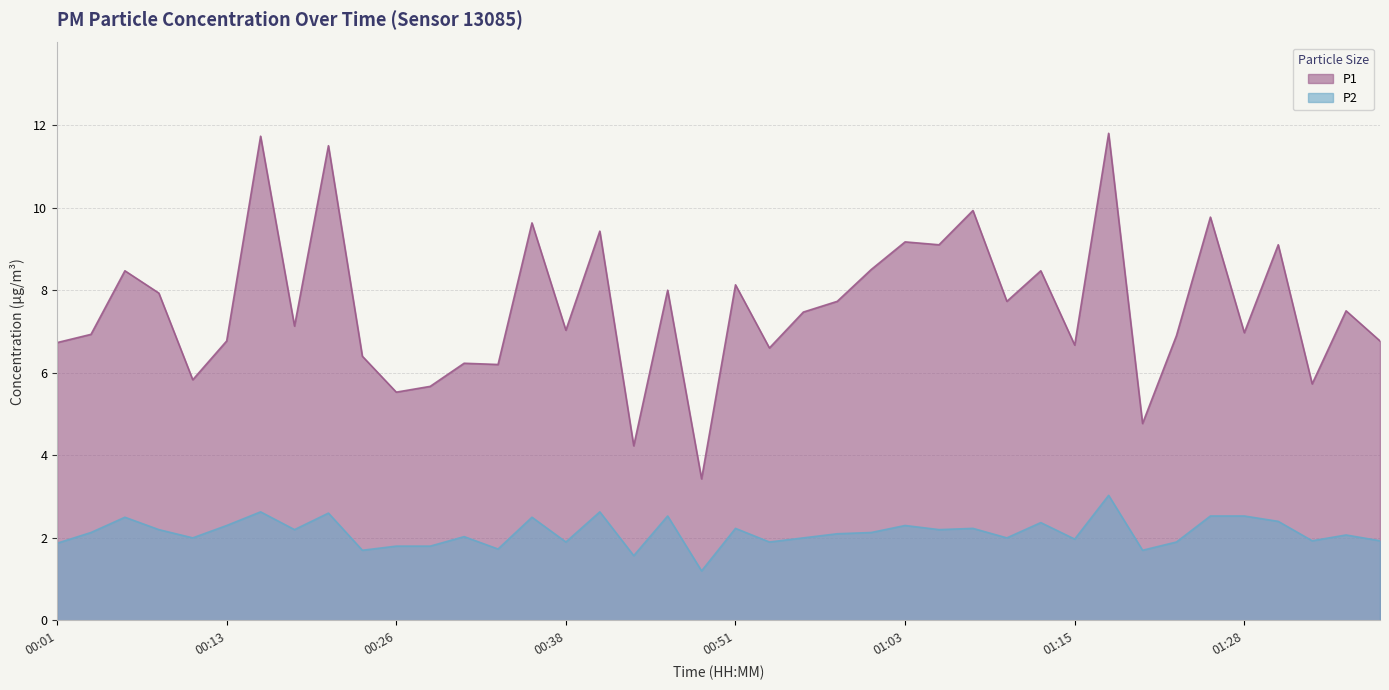

At which category does P2 reach its first local peak?

00:06